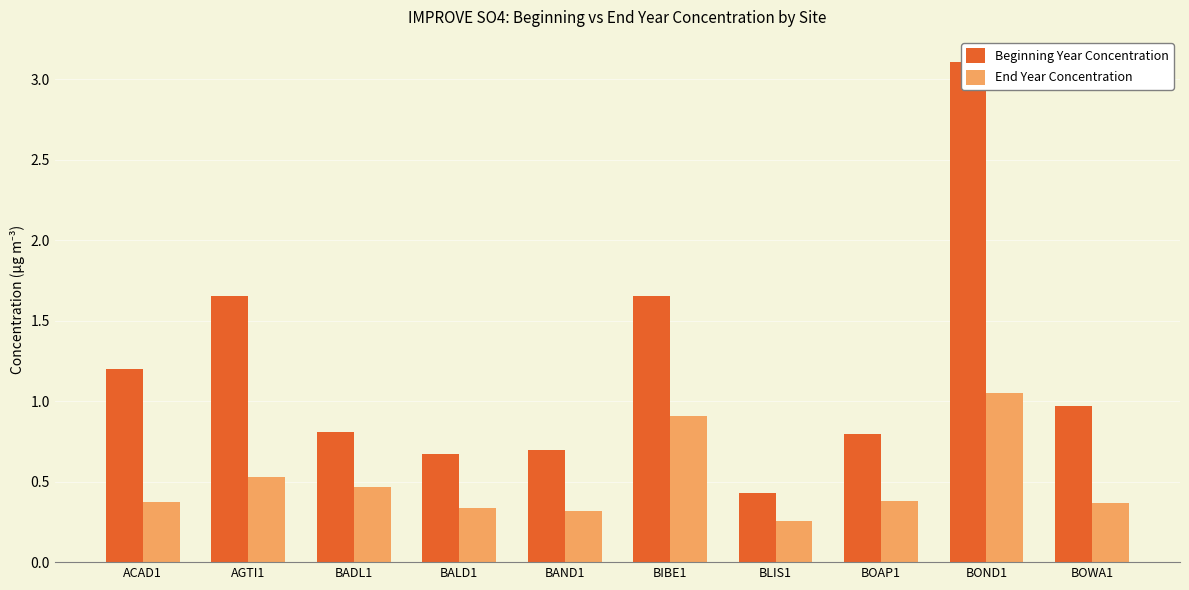

What is the maximum value for Beginning Year Concentration?

3.1